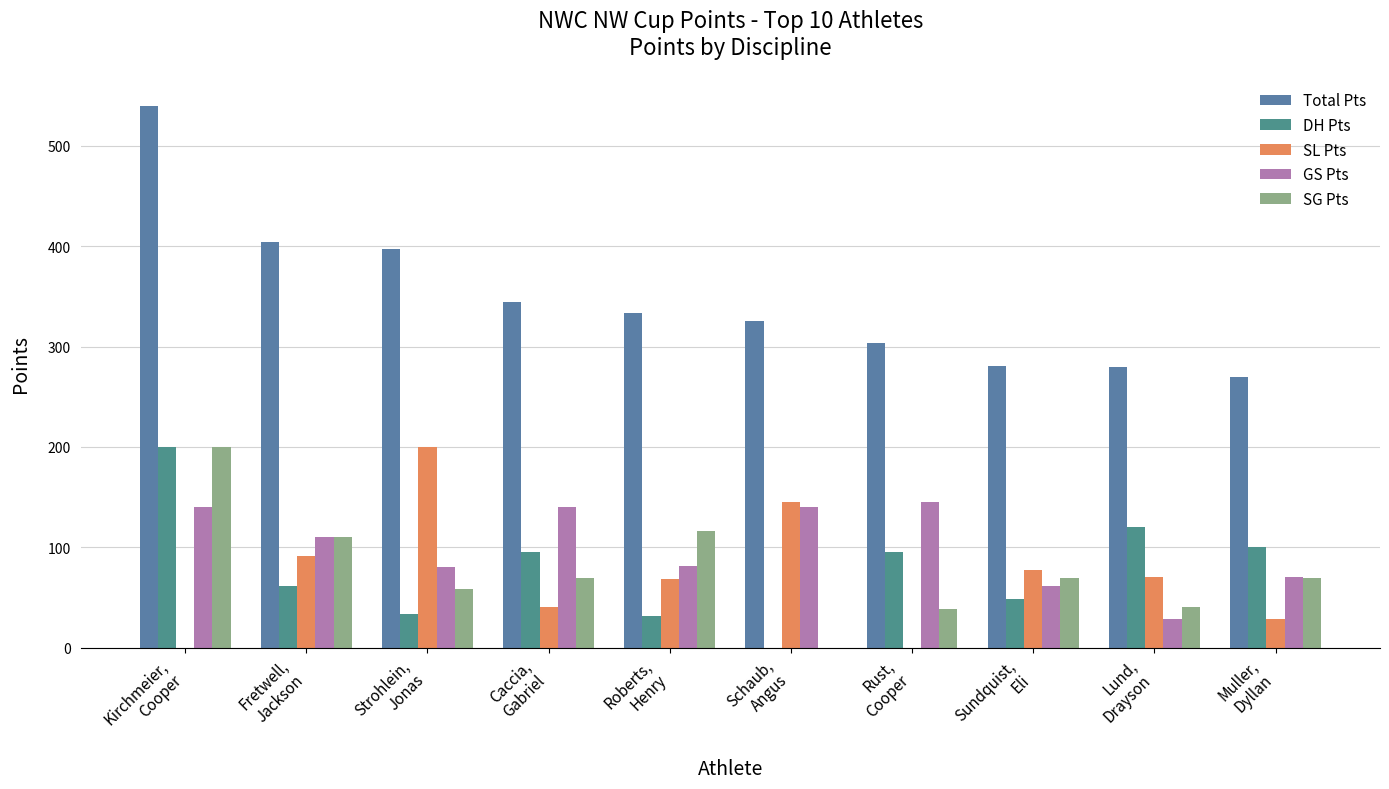

At which category is the sum across all series the highest?

Kirchmeier,
Cooper